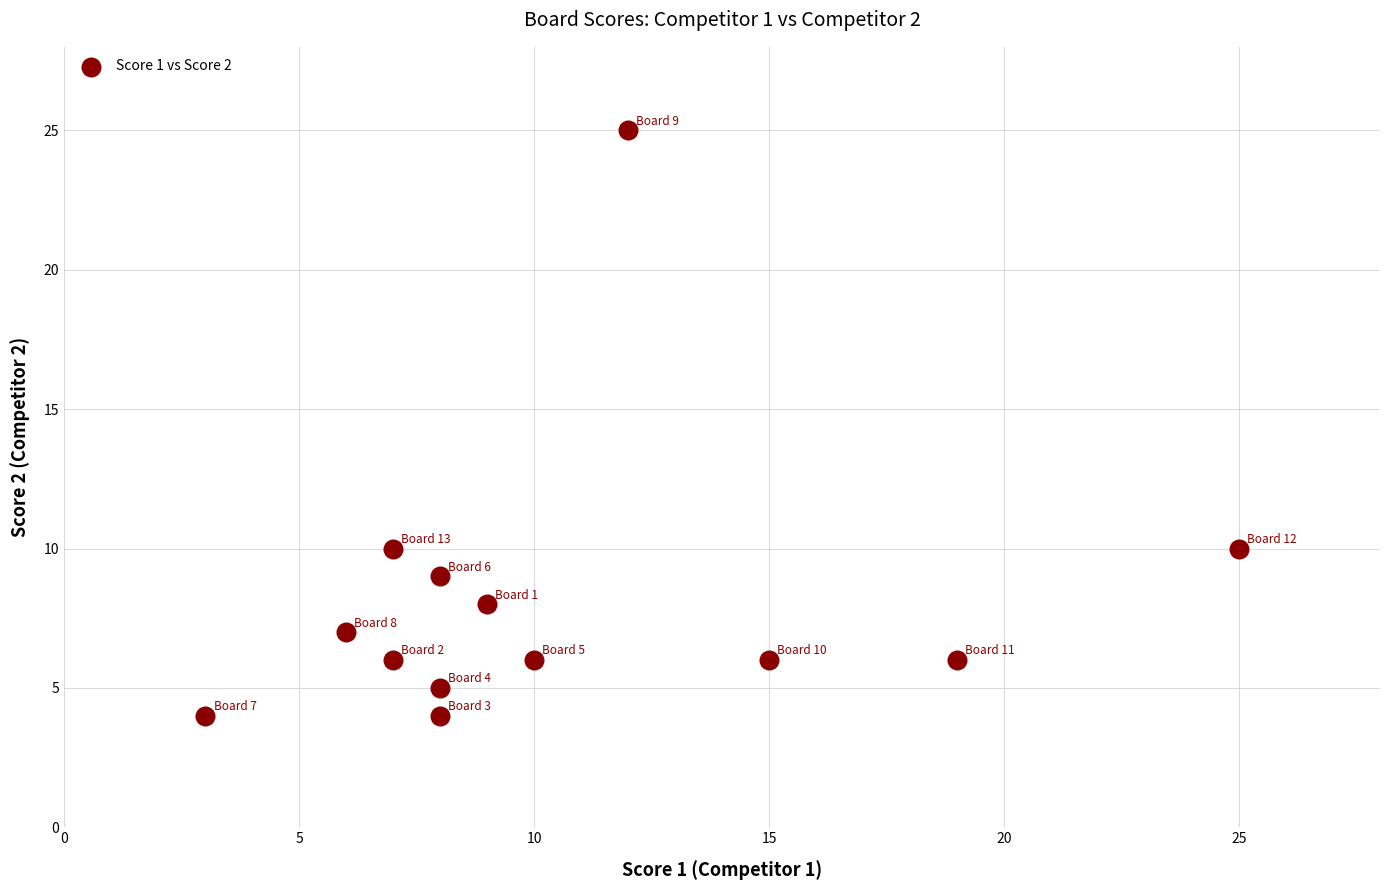

What is the range of X values (max minus min)?

22